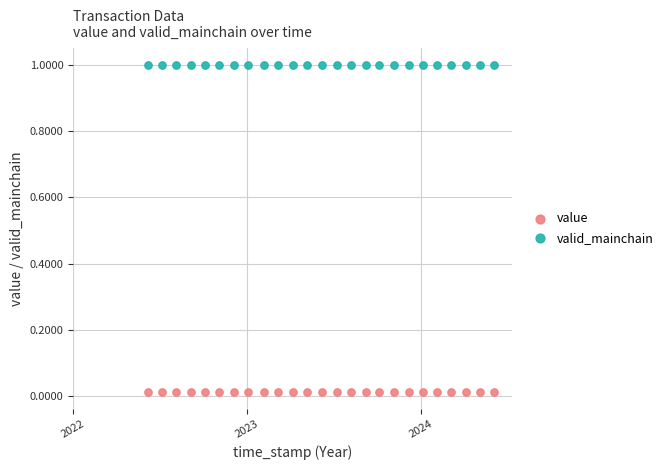

Which series reaches the maximum Y coordinate?

valid_mainchain